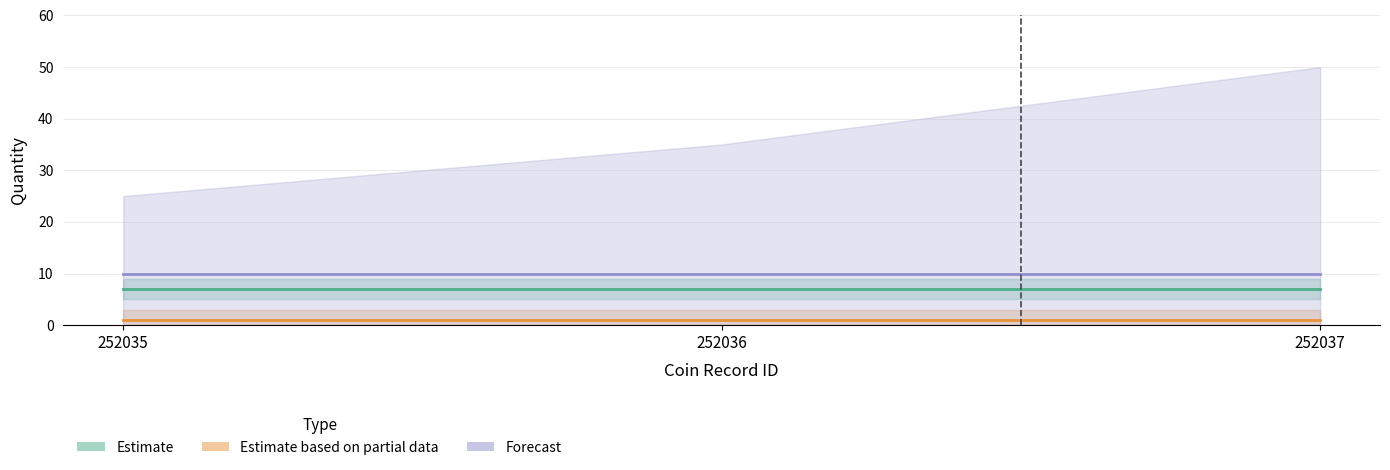

What is the sum of the Estimate values at 252037 and 252036?

14